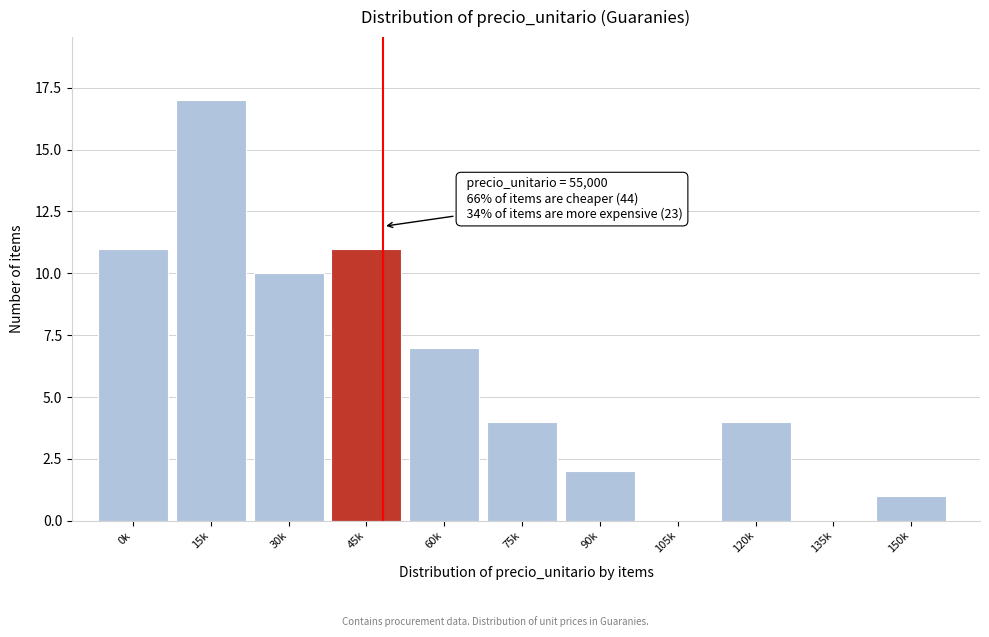

Reading left to right, list all the values displayed in this chart.

0k=11	15k=17	30k=10	45k=11	60k=7	75k=4	90k=2	105k=0	120k=4	135k=0	150k=1